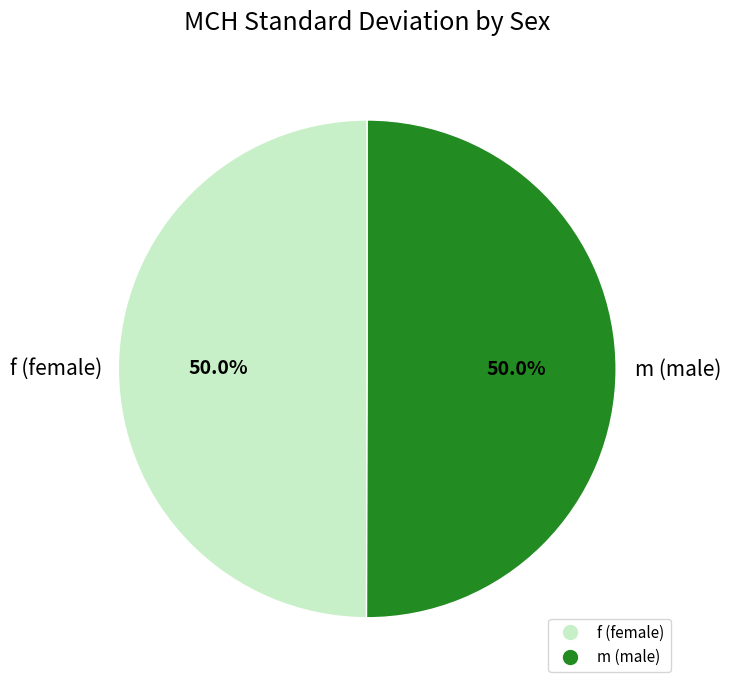

How many segments does this pie chart have?

2